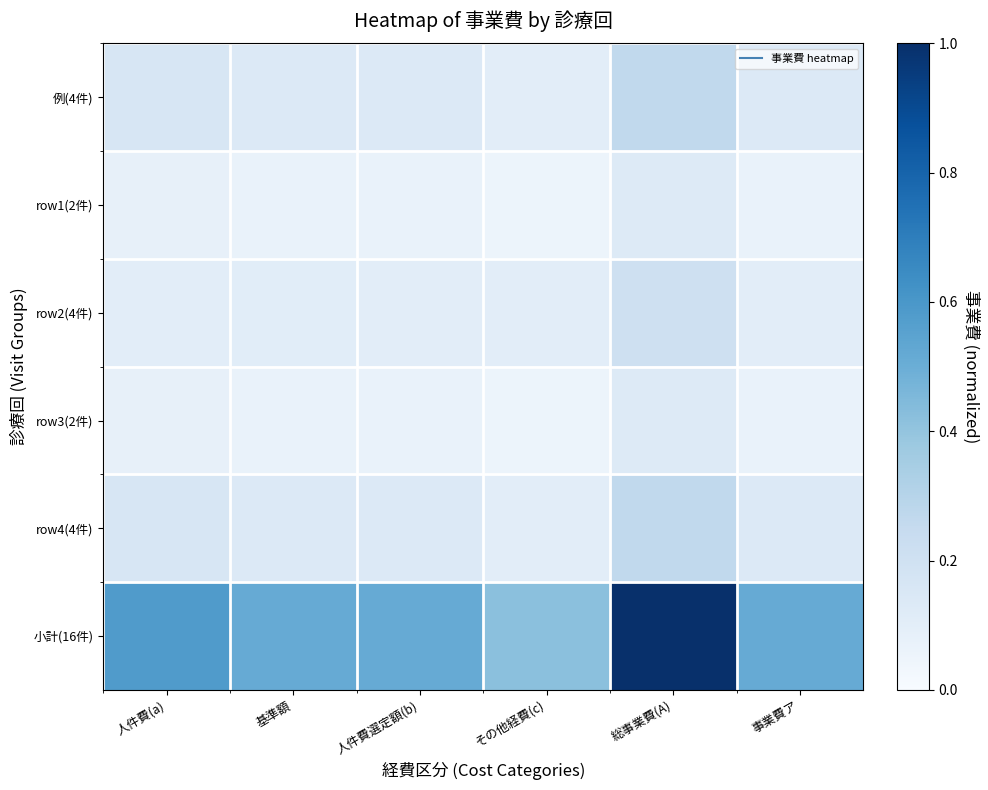

Between 人件費(a) and 事業費ア, which series saw the biggest shift?

小計(16件)